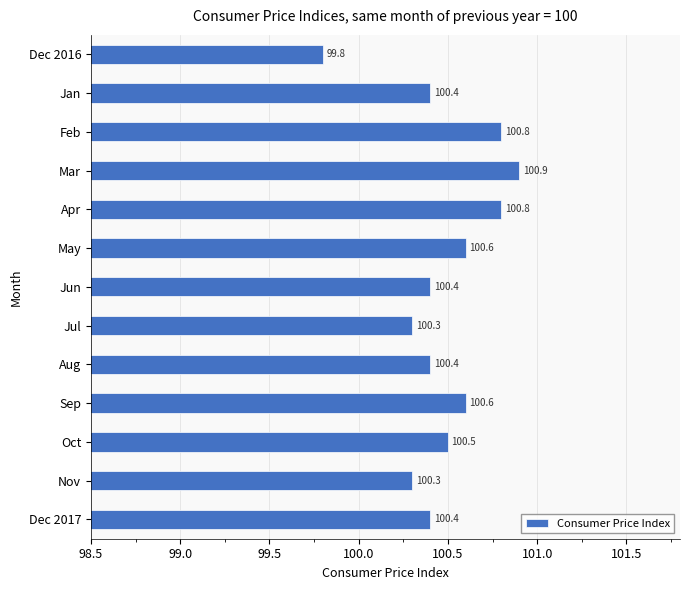

What is the difference between the maximum and minimum values?

1.1